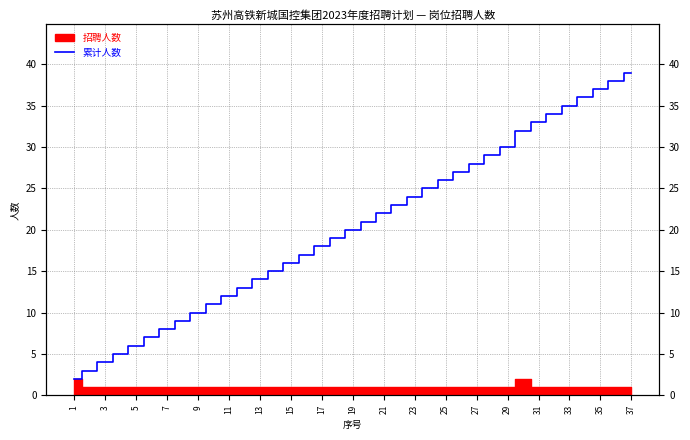

Approximately how many times larger is the value at 19 compared to 21?

0.9